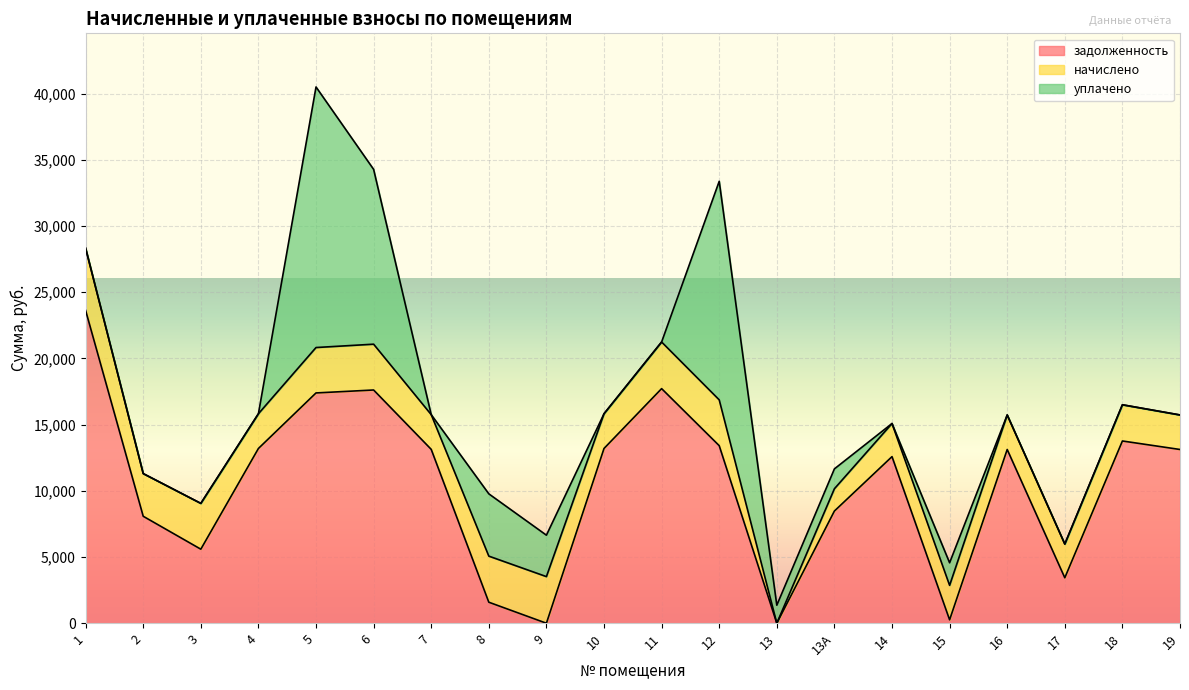

True or false: начислено has a value of 2623.0 at 10.

True